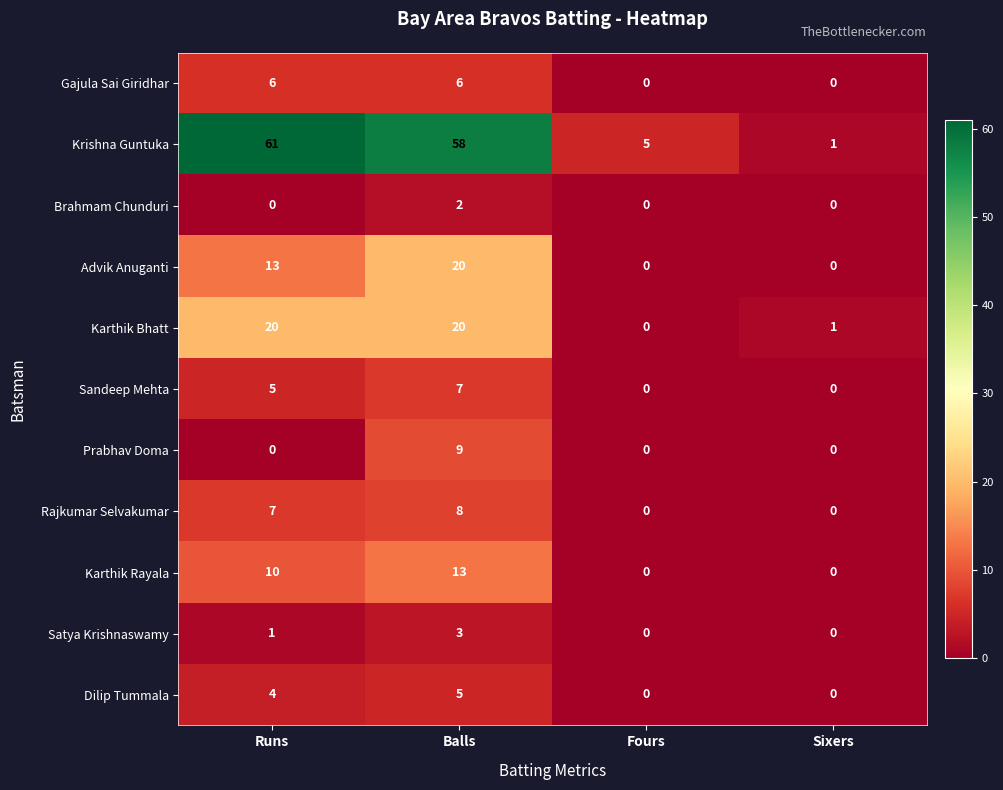

What is the difference between the second highest and minimum values in the Dilip Tummala series?

4